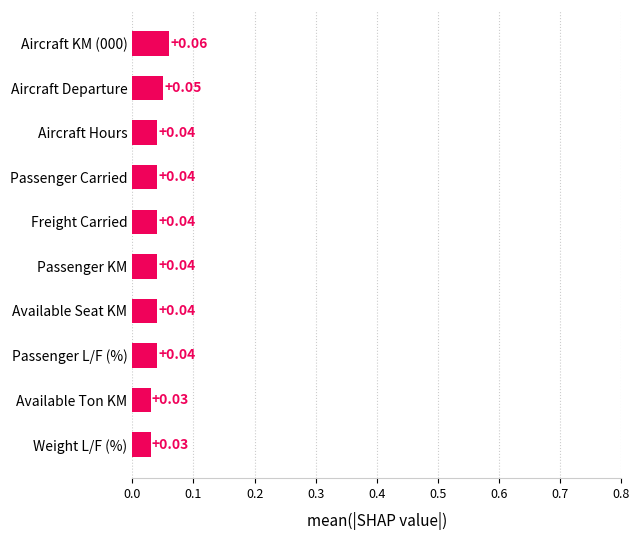

What is the sum of all values?

0.4